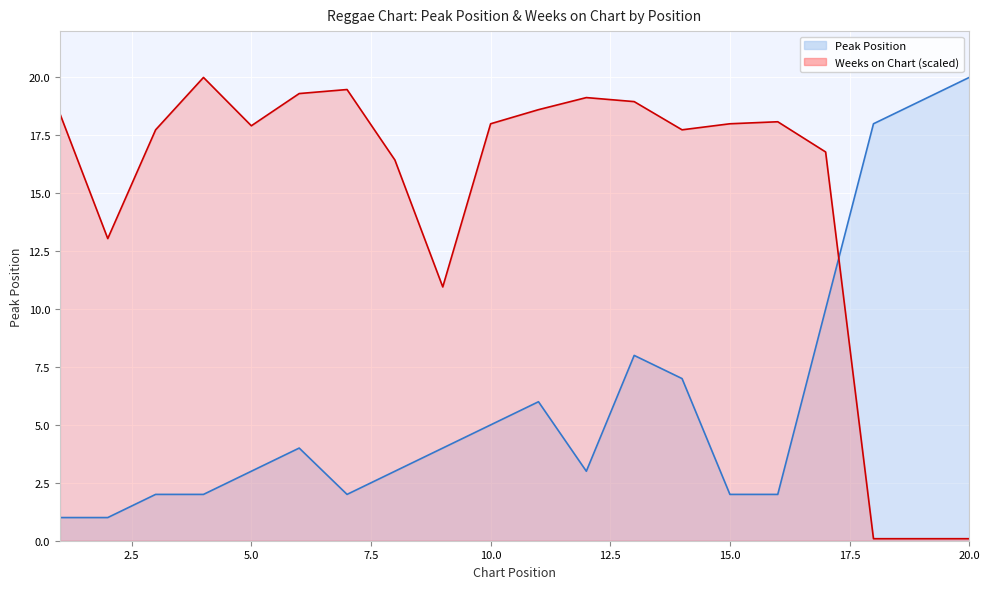

Reading right to left, what are all the values shown in this chart?

Peak Position: 20.0	19.0	18.0	10.0	2.0	2.0	7.0	8.0	3.0	6.0	5.0	4.0	3.0	2.0	4.0	3.0	2.0	2.0	1.0	1.0
Weeks on Chart: 0.1	0.1	0.1	16.8	18.1	18.0	17.7	19.0	19.1	18.6	18.0	11.0	16.4	19.5	19.3	17.9	20.0	17.7	13.0	18.4